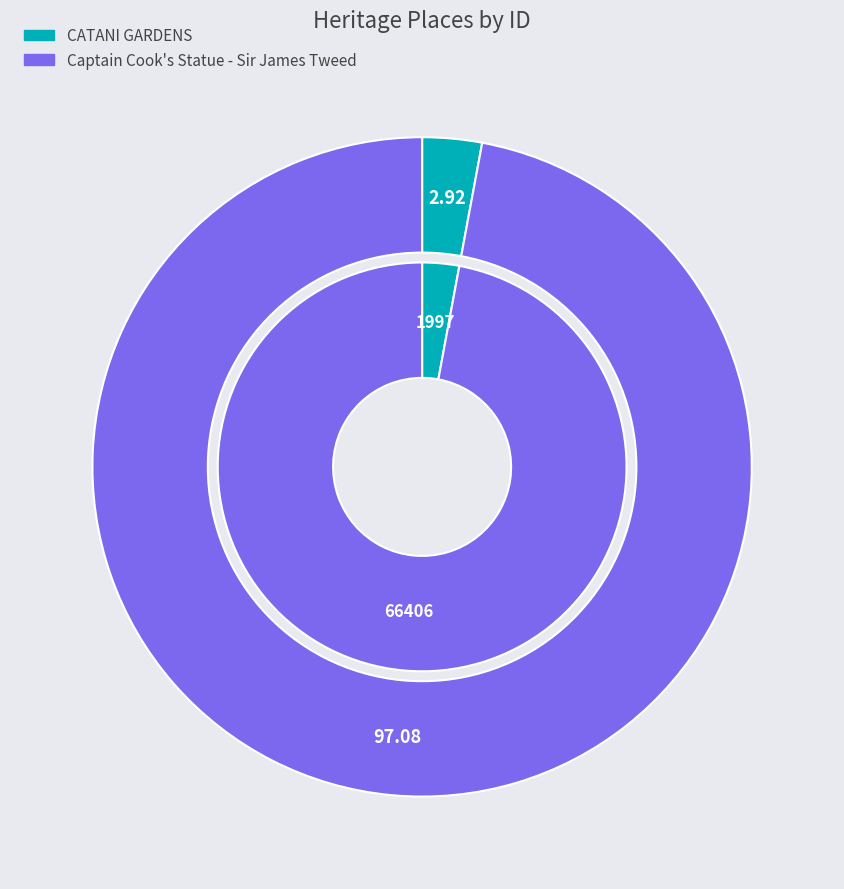

How many slices are in this pie chart?

2